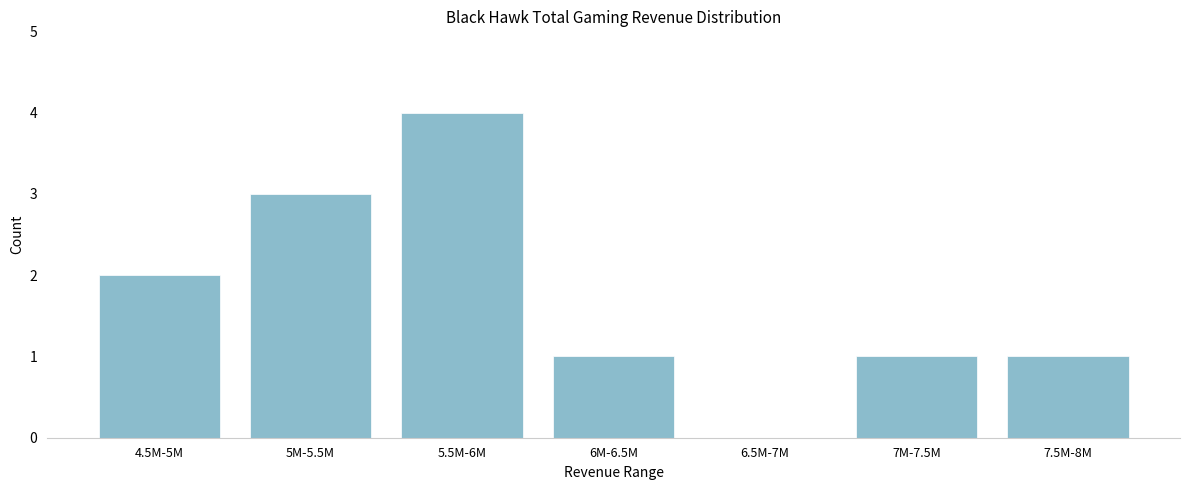

Reading left to right, what are all the values shown in this chart?

4.5M-5M=2	5M-5.5M=3	5.5M-6M=4	6M-6.5M=1	6.5M-7M=0	7M-7.5M=1	7.5M-8M=1